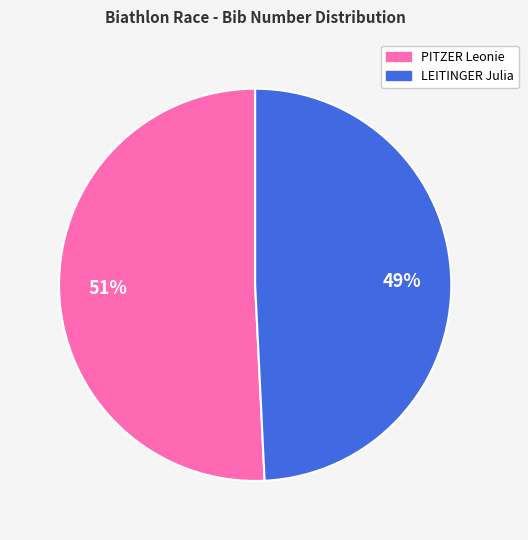

To the nearest percent, what is the average slice percentage?

50%